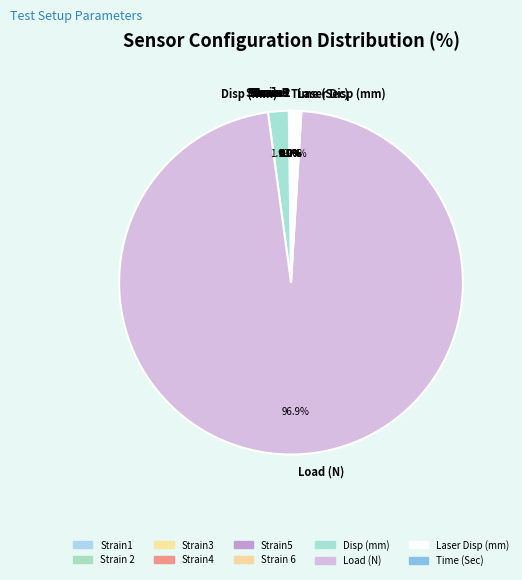

What is the largest slice in the pie chart?

Load (N)